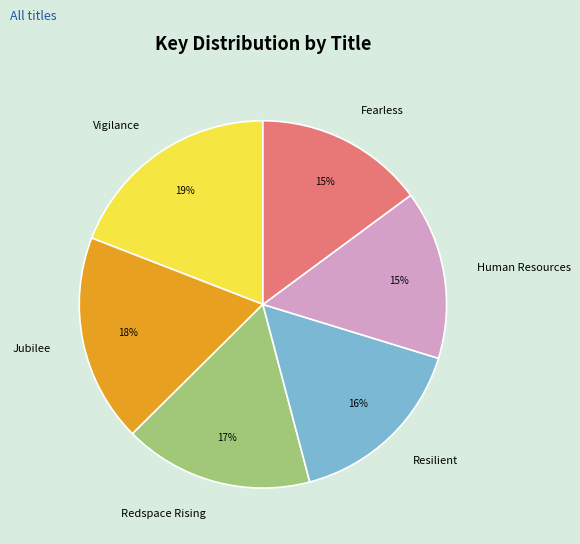

To the nearest percent, what percentage of the pie is Jubilee?

18%